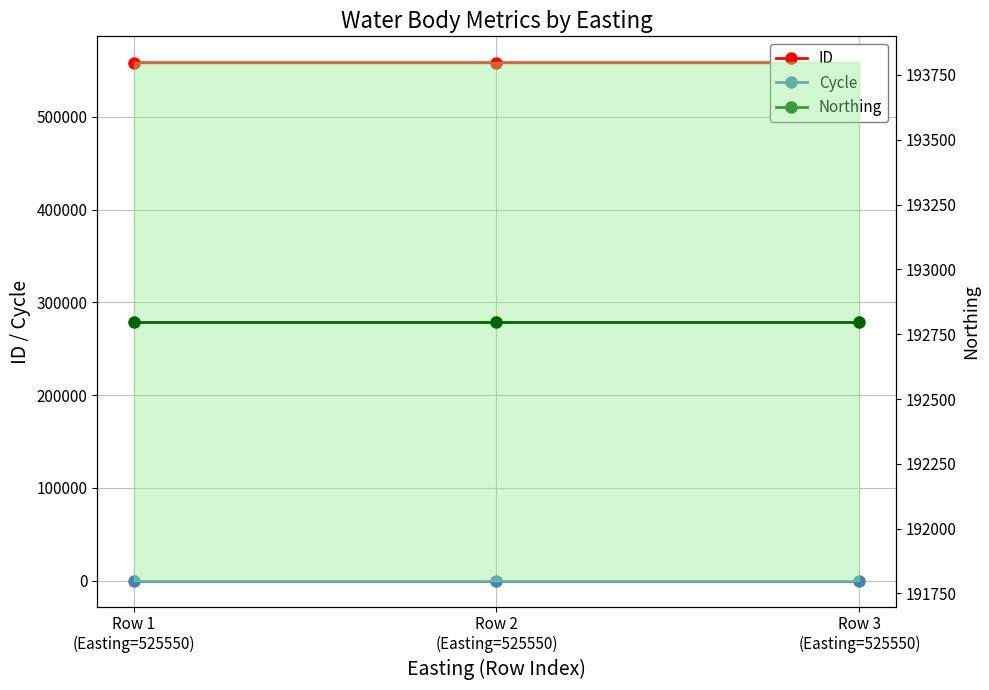

Which series has the largest total across all categories?

ID